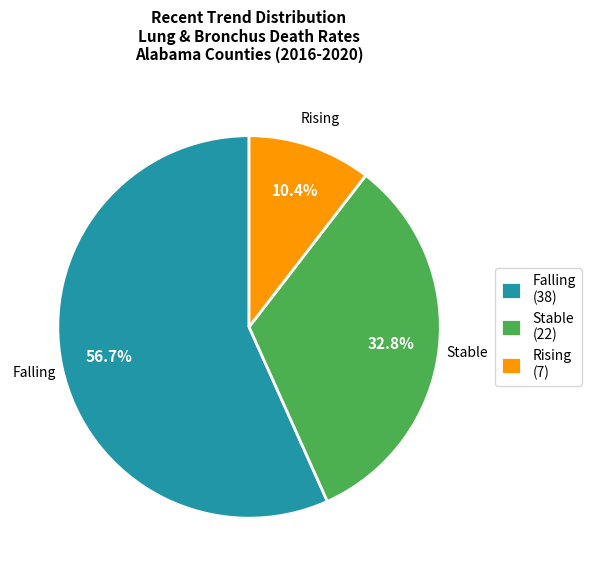

Which category has the biggest portion of the pie?

Falling (38)